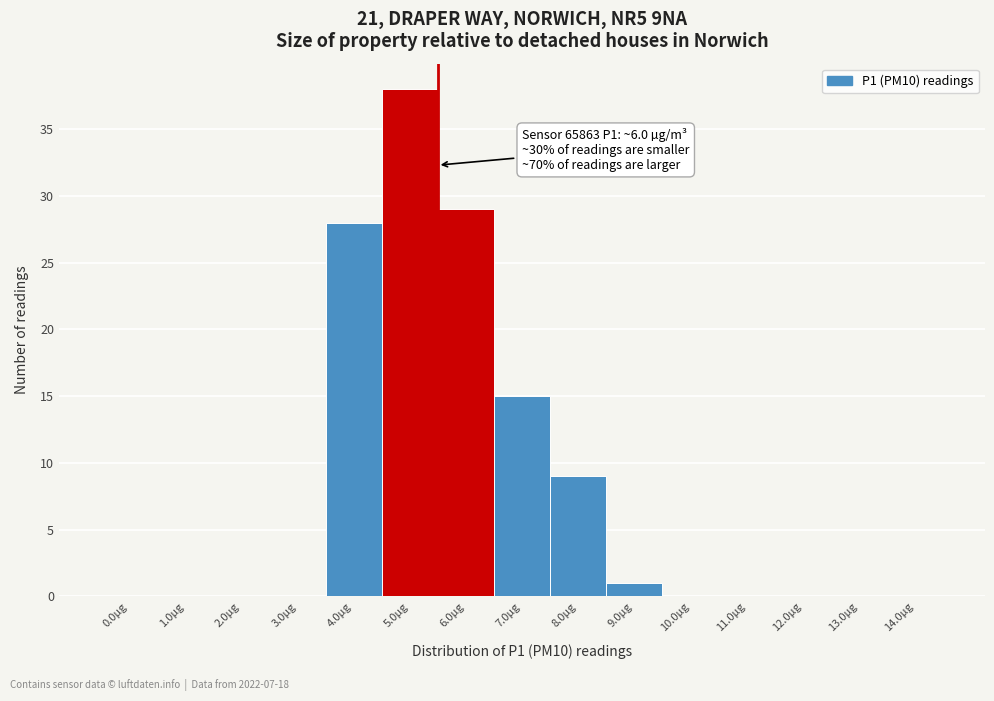

Reading right to left, extract all data points from this chart.

14.0µg=0	13.0µg=0	12.0µg=0	11.0µg=0	10.0µg=0	9.0µg=1	8.0µg=9	7.0µg=15	6.0µg=29	5.0µg=38	4.0µg=28	3.0µg=0	2.0µg=0	1.0µg=0	0.0µg=0